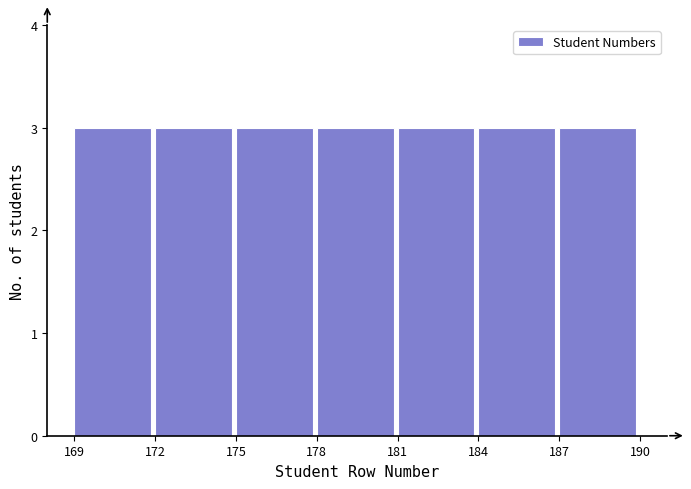

How tall is the bar that spans 187 to 190 on the x-axis? The values are not printed on the chart, so give them approximately, as read against the axis.

3